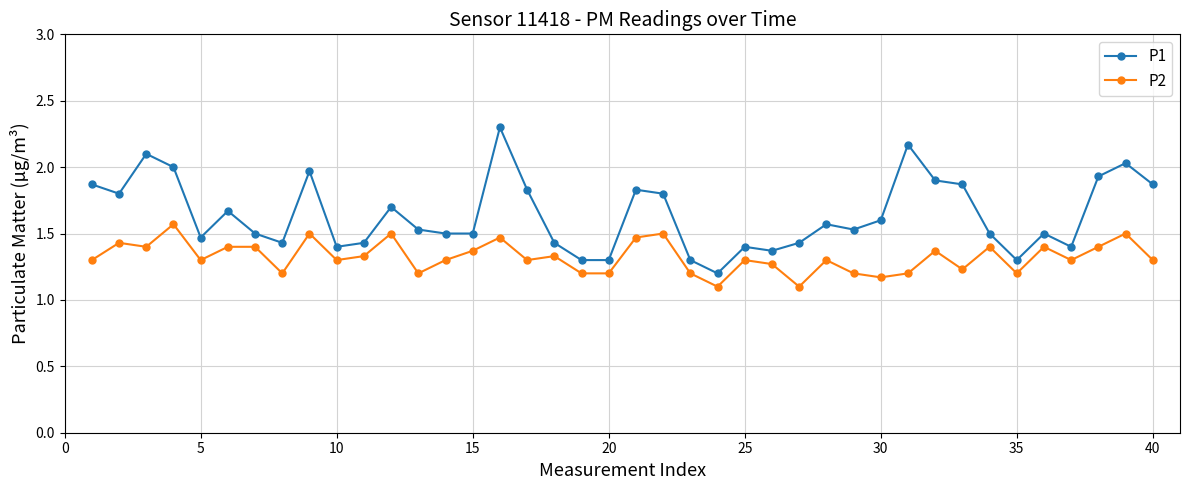

How many P2 values are between 1 and 2?

40